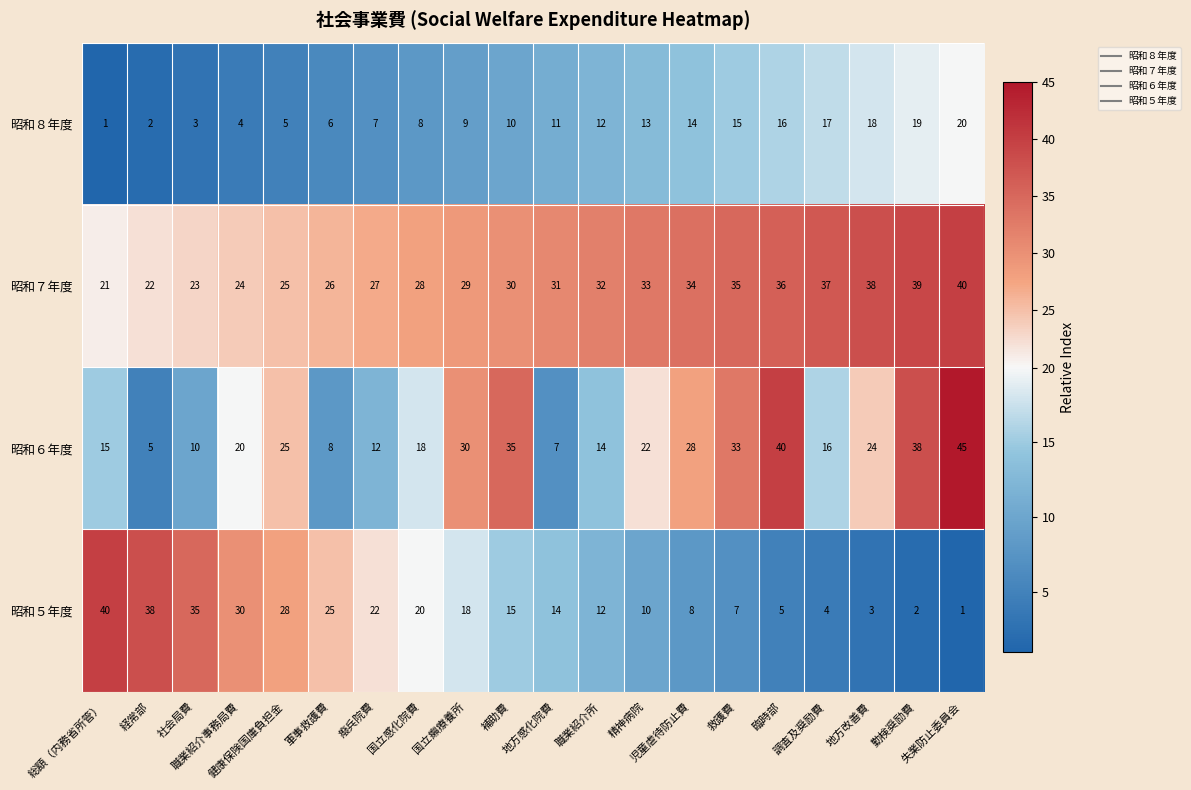

What is the difference between the maximum and minimum values in the 昭和７年度 series?

19